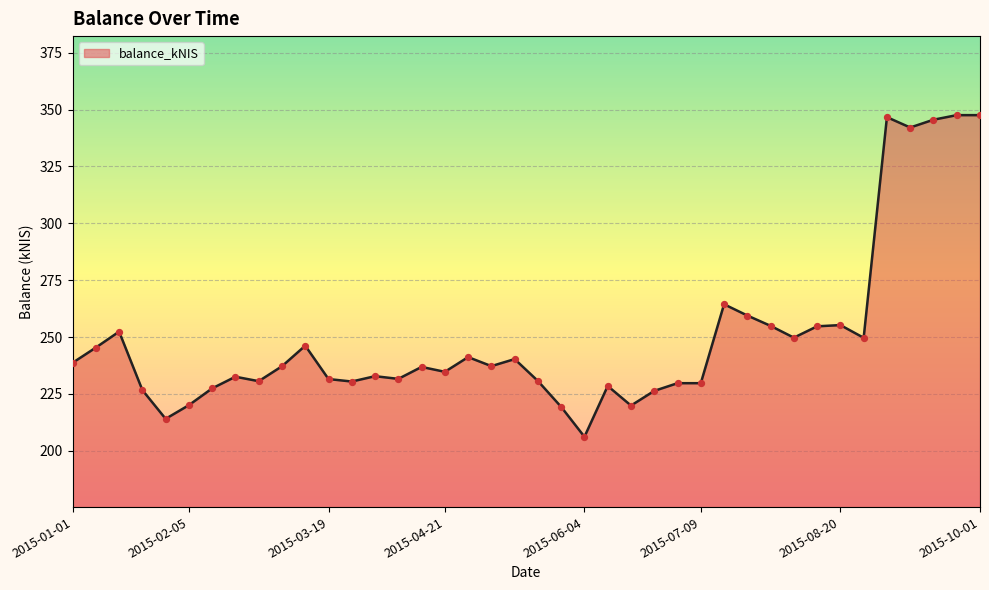

What is the greatest value displayed?

347.6